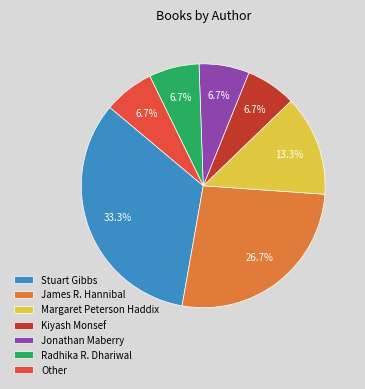

What is the total percentage of Margaret Peterson Haddix and Other?

20.0%